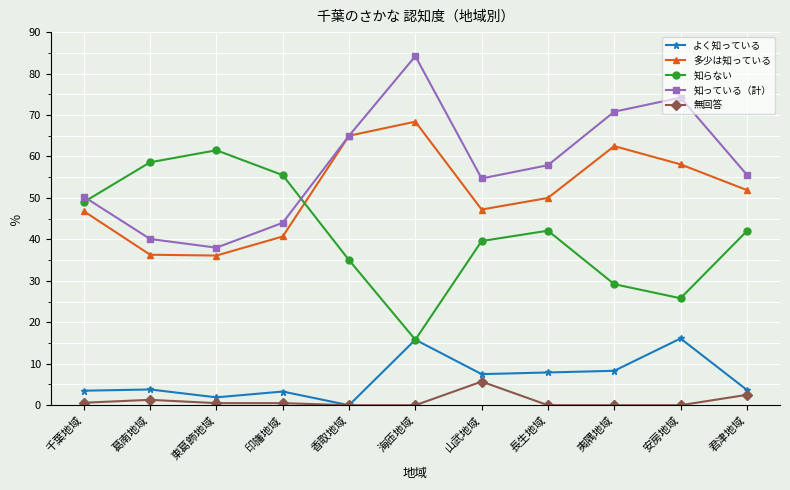

What is the total value across all series at 千葉地域?

150.2